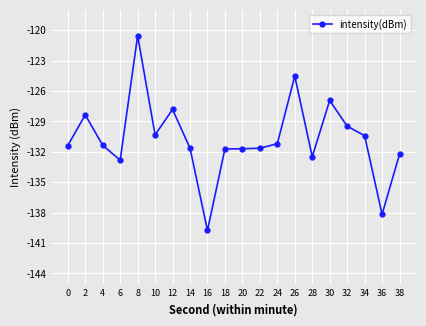

Which category has the lowest value across all series?

16